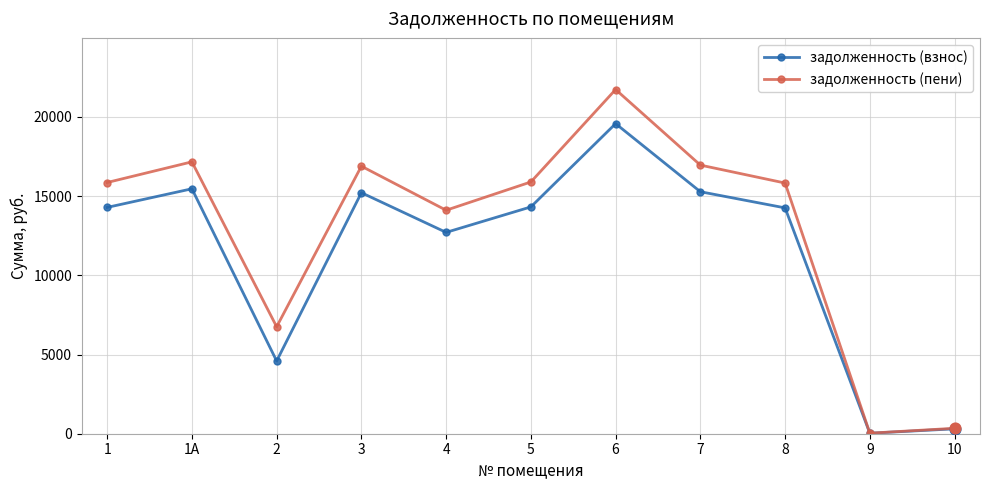

What is the difference between the highest and lowest values at 8?

1568.3